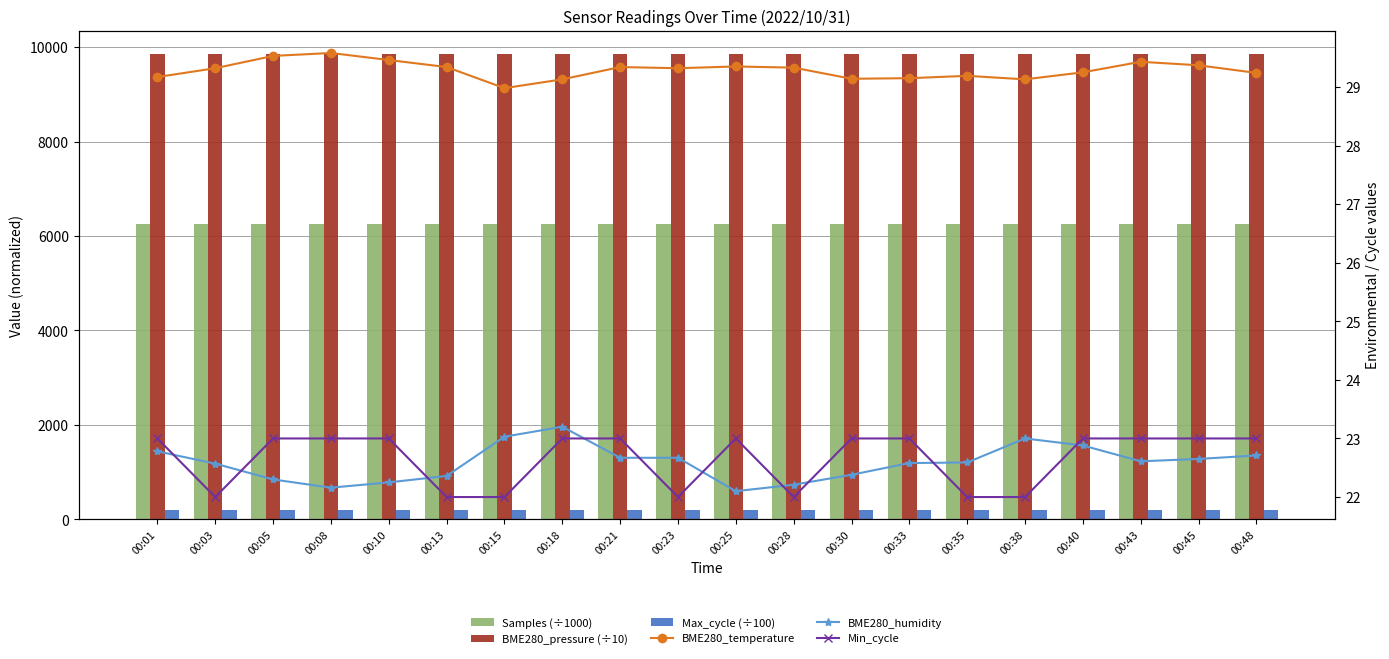

Which series changed the most between 00:15 and 00:40?

Min_cycle